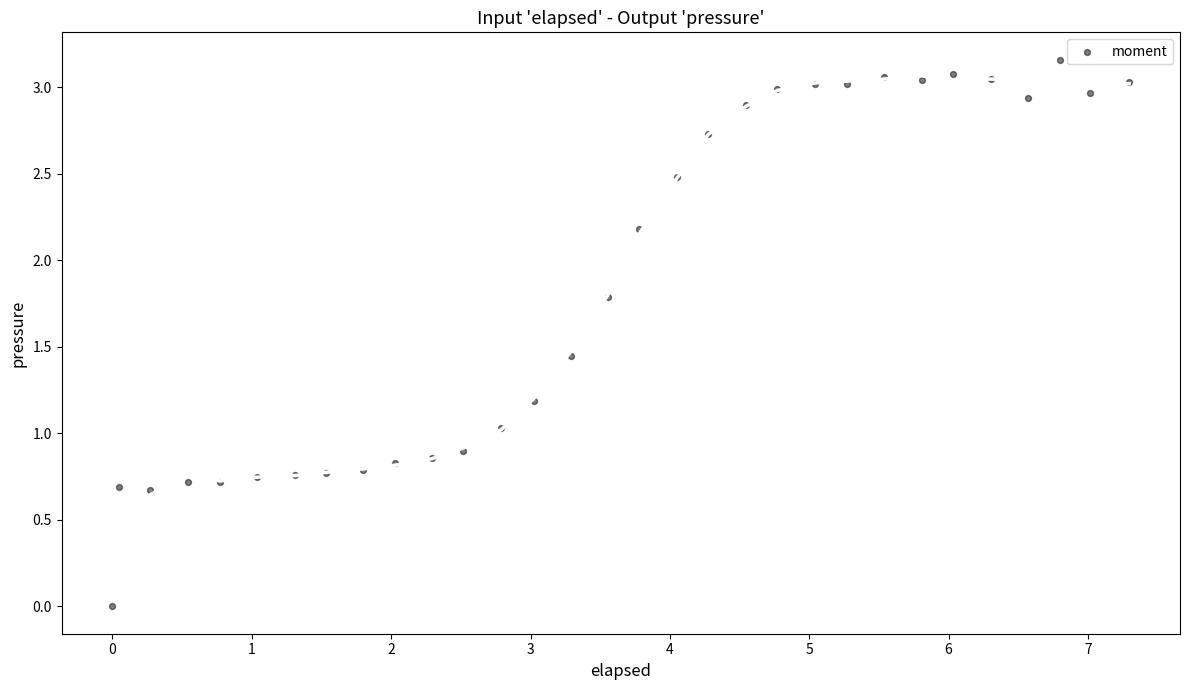

What is the range of X values (max minus min)?

7.3